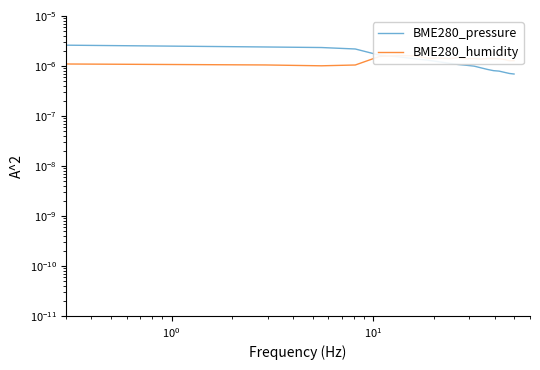

Is it true that BME280_humidity equals 0.0 at 18?

False